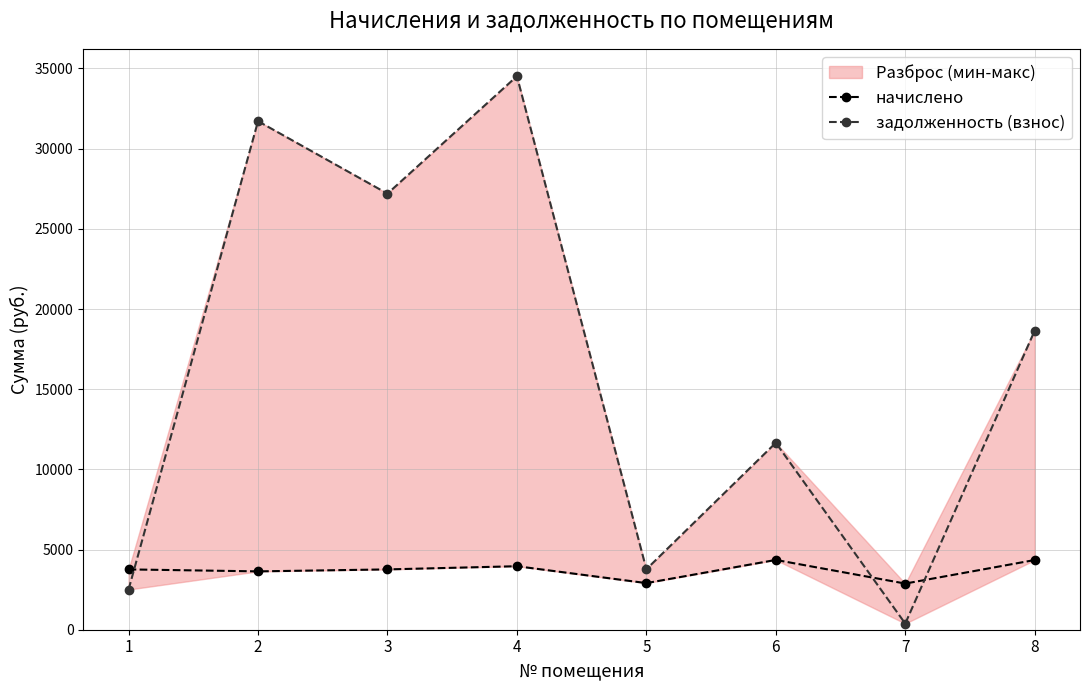

What is the greatest value displayed?

34518.9